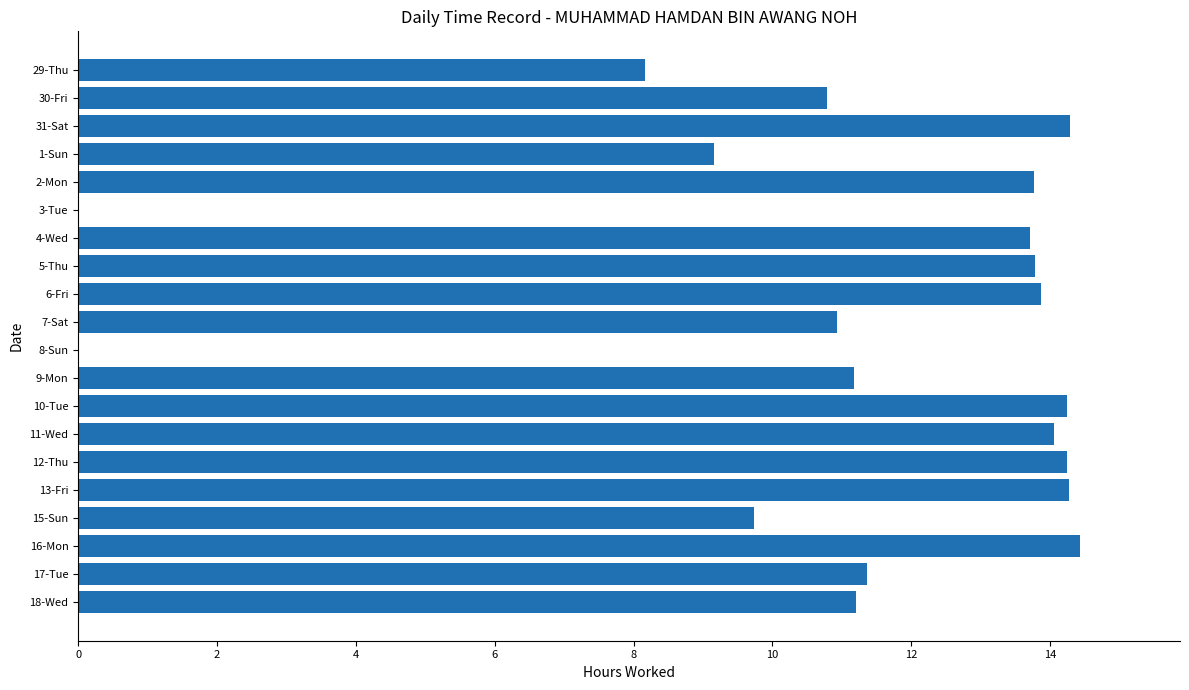

How many distinct data groups are displayed?

1